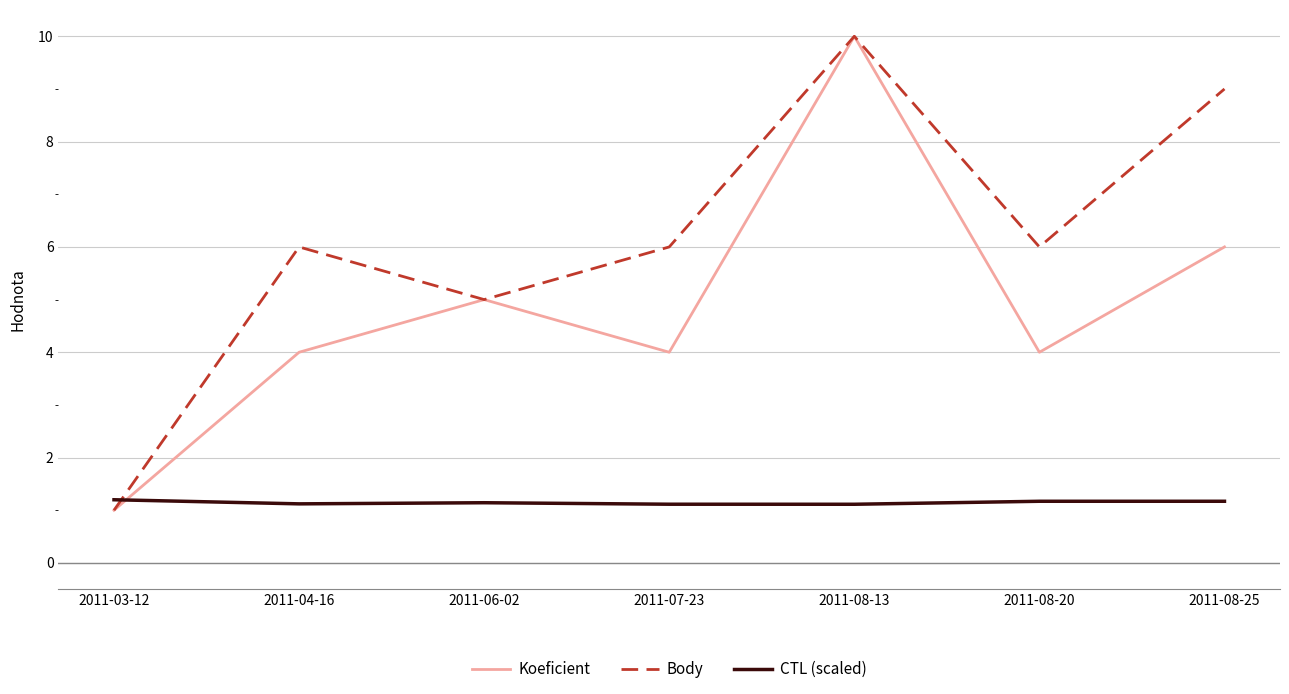

At which category is the sum across all series the highest?

2011-08-13